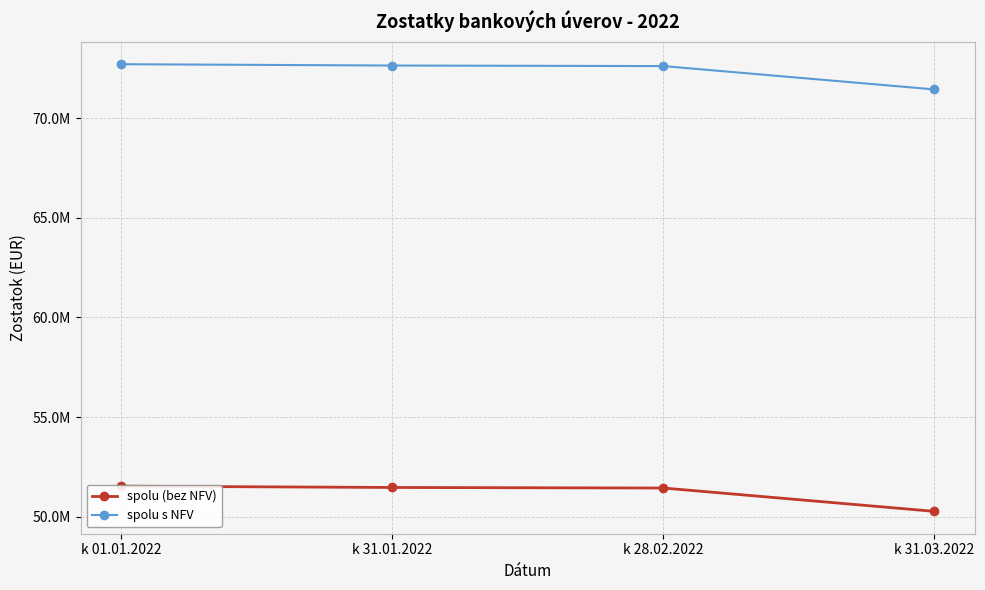

Where is spolu s NFV nearest to the value 72075288?

k 28.02.2022